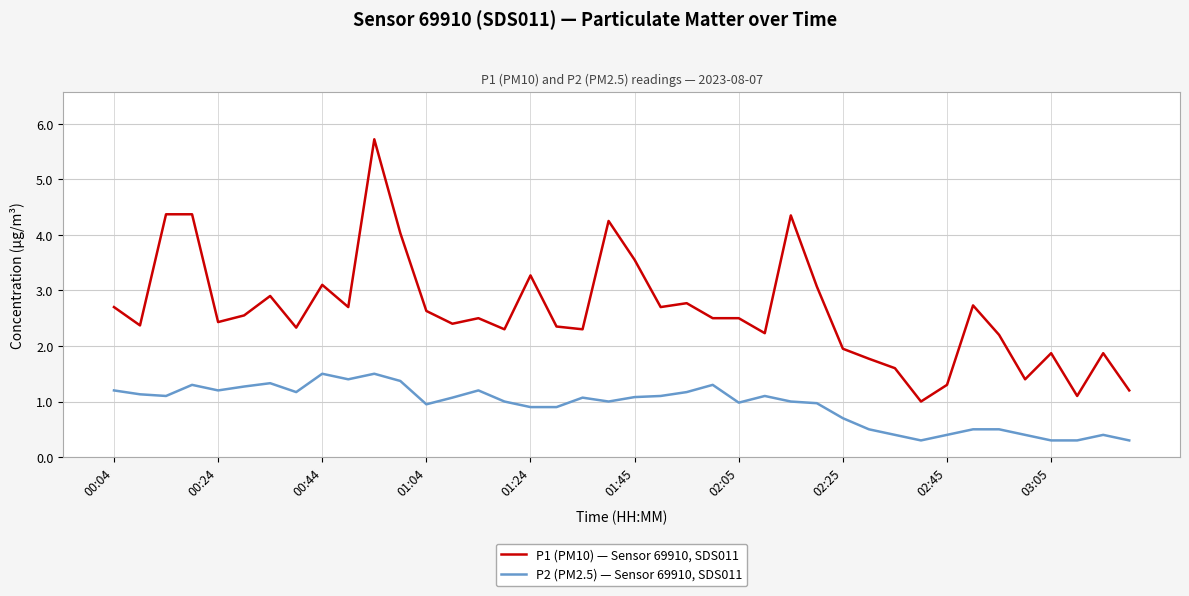

What is the difference between the maximum and minimum values in the P1 (PM10) — Sensor 69910, SDS011 series?

4.7